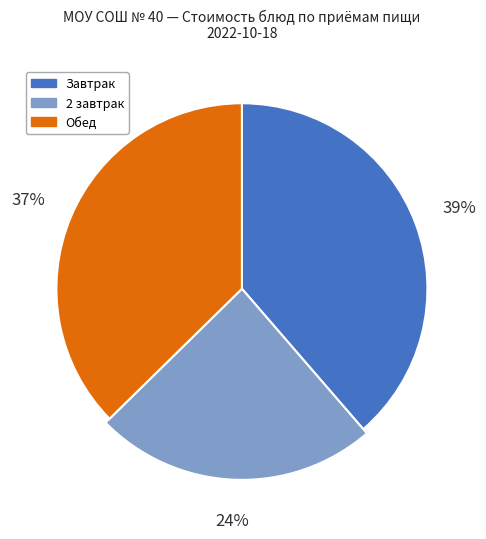

Is КОМПОТ ИЗ СВЕЖИХ ЯБЛОК the majority of the pie?

No